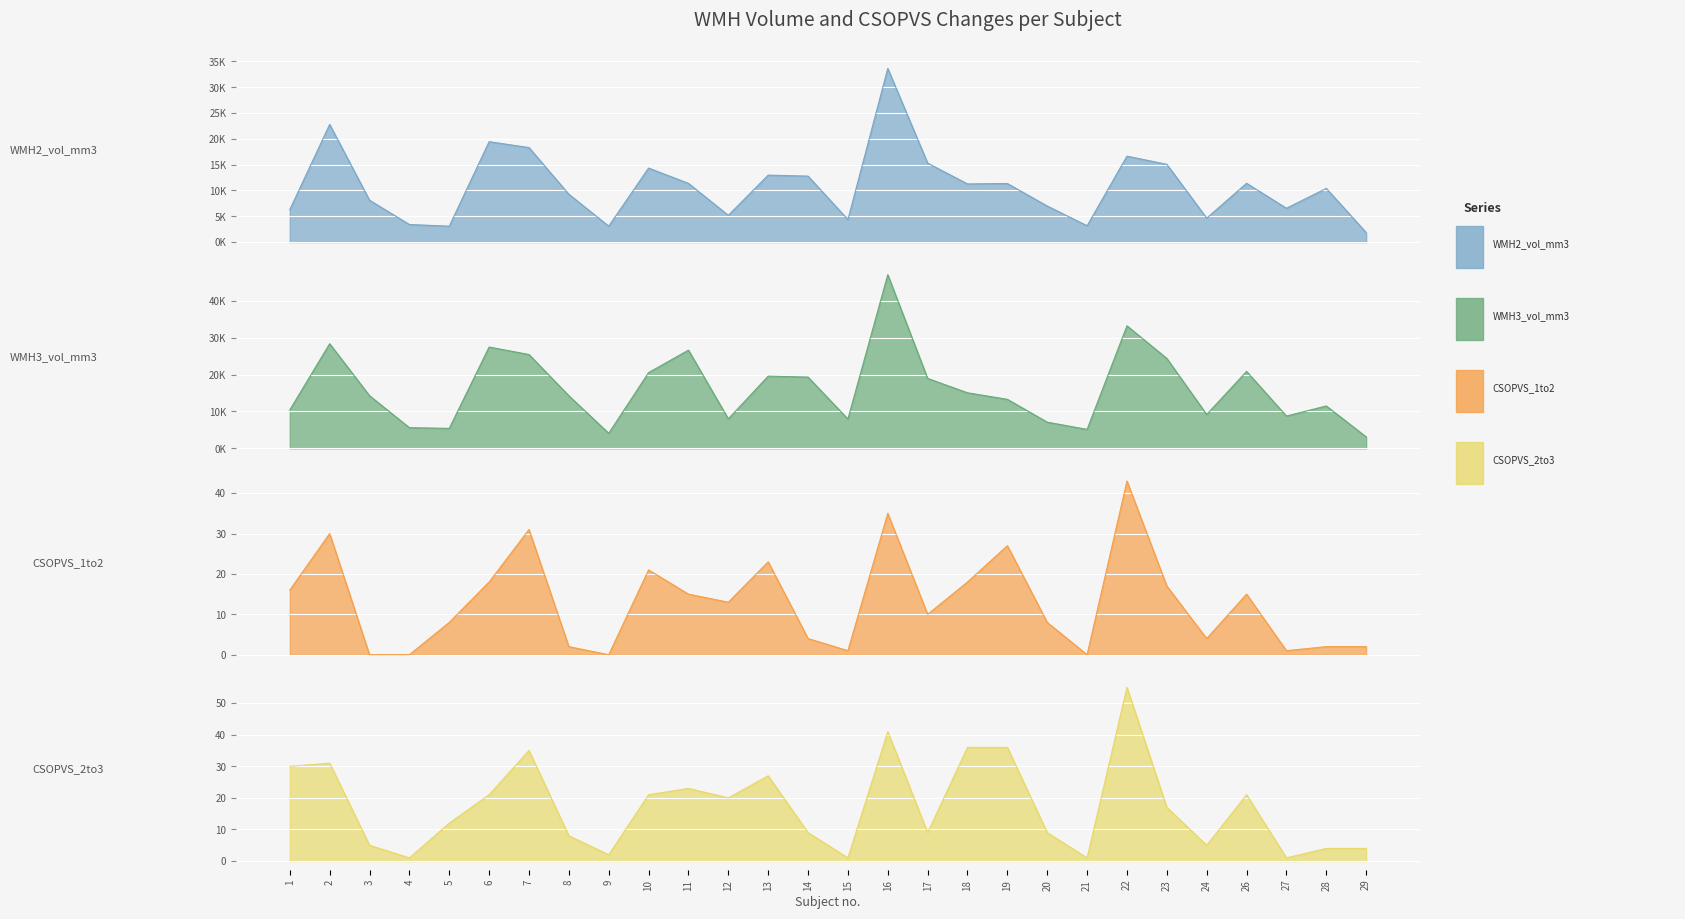

True or false: WMH3_vol_mm3 and CSOPVS_1to2 cross at least once.

False